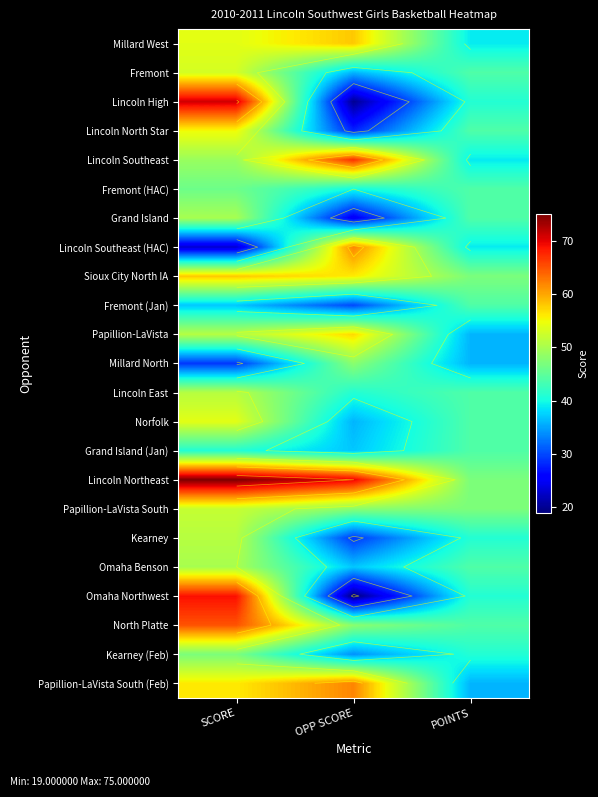

What is the total value across all series at SCORE?

1187